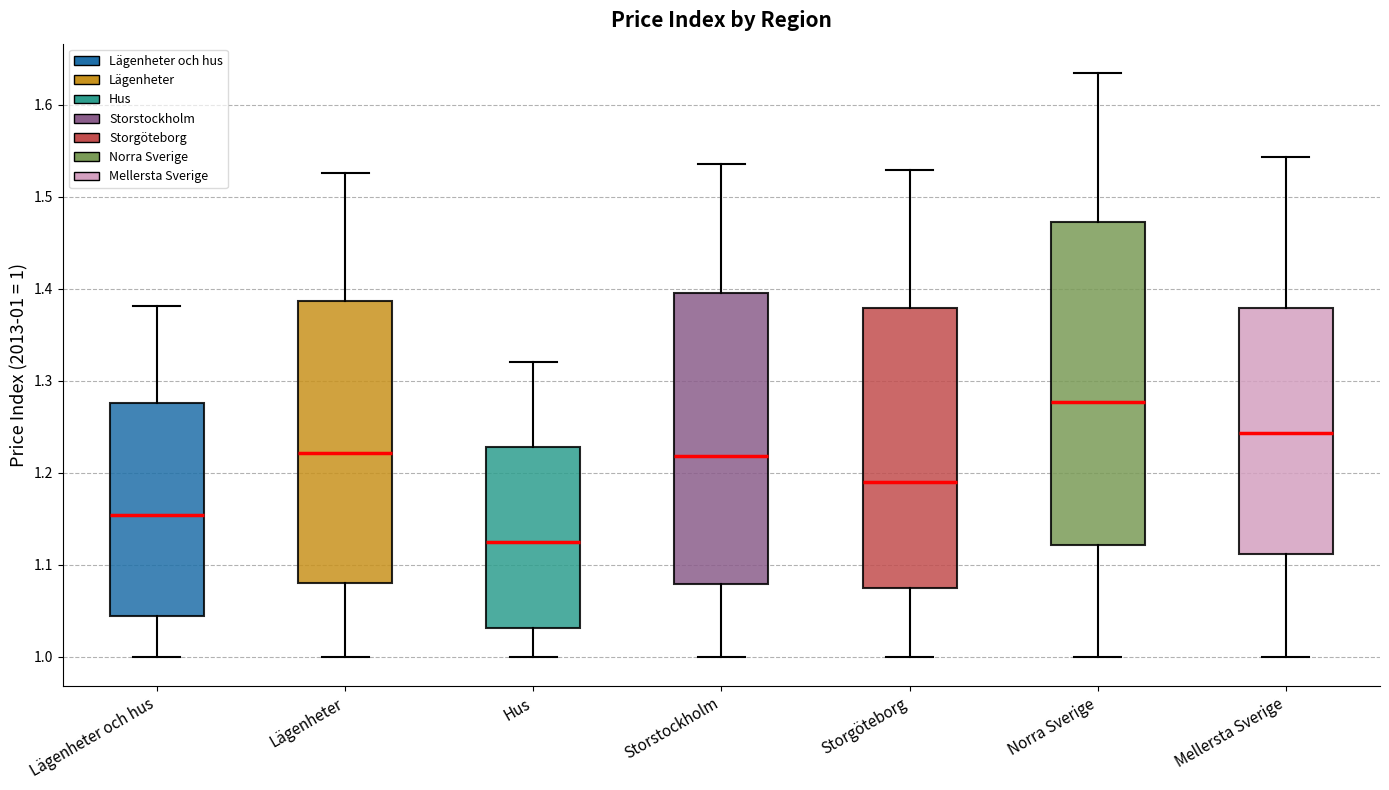

Comparing the boxes themselves (not the whiskers), which one is the tallest?

Norra Sverige